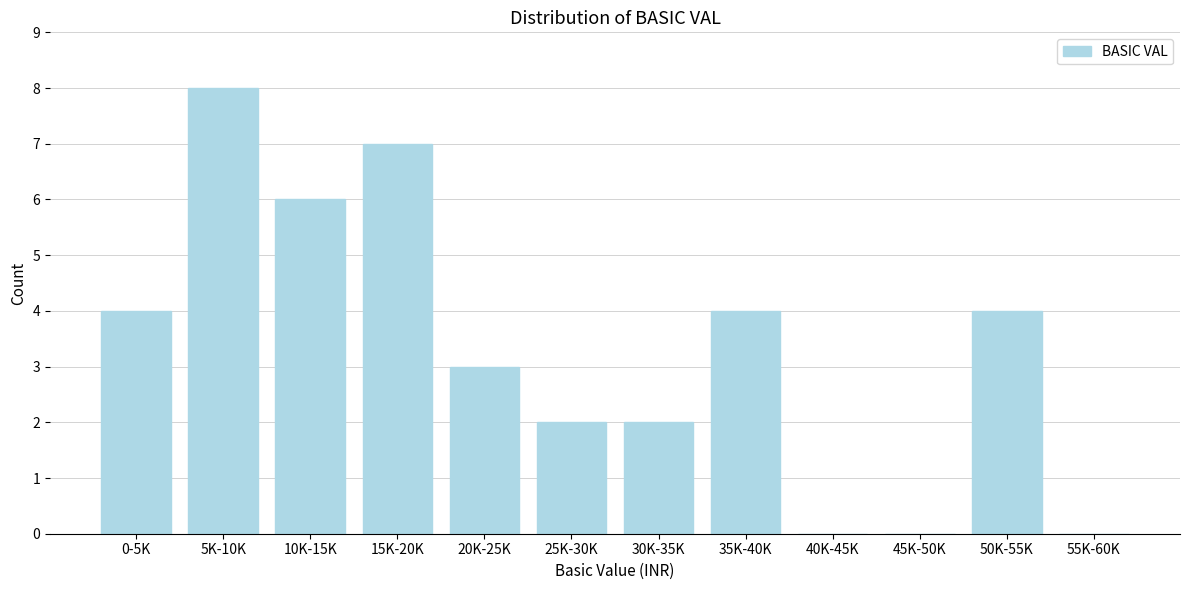

Reading left to right, extract all data points from this chart.

0-5K=4	5K-10K=8	10K-15K=6	15K-20K=7	20K-25K=3	25K-30K=2	30K-35K=2	35K-40K=4	40K-45K=0	45K-50K=0	50K-55K=4	55K-60K=0